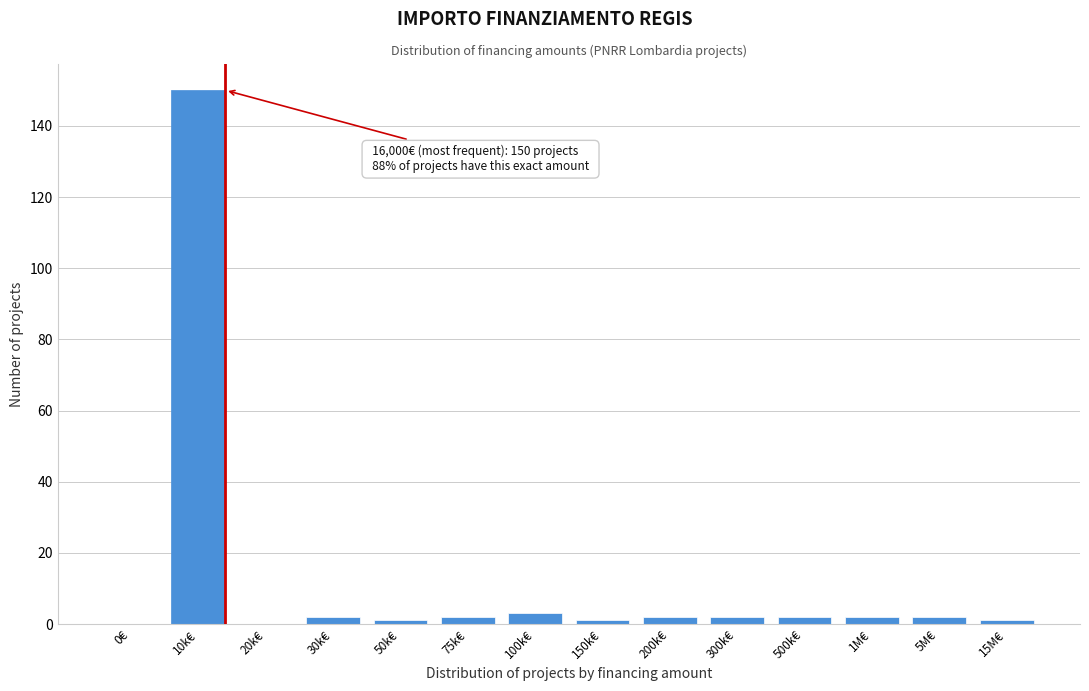

Reading left to right, what are all the values shown in this chart?

0€=0	10k€=150	20k€=0	30k€=2	50k€=1	75k€=2	100k€=3	150k€=1	200k€=2	300k€=2	500k€=2	1M€=2	5M€=2	15M€=1